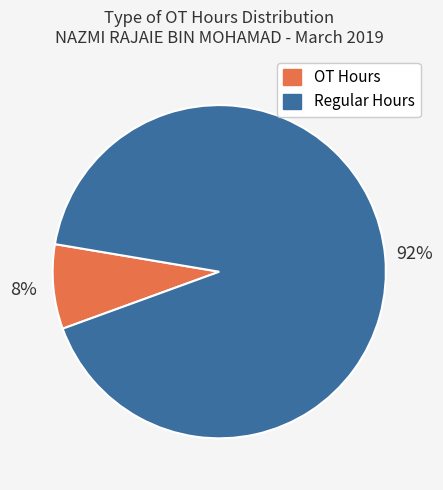

Combined, do OT Hours and Regular Hours account for over 50%?

Yes